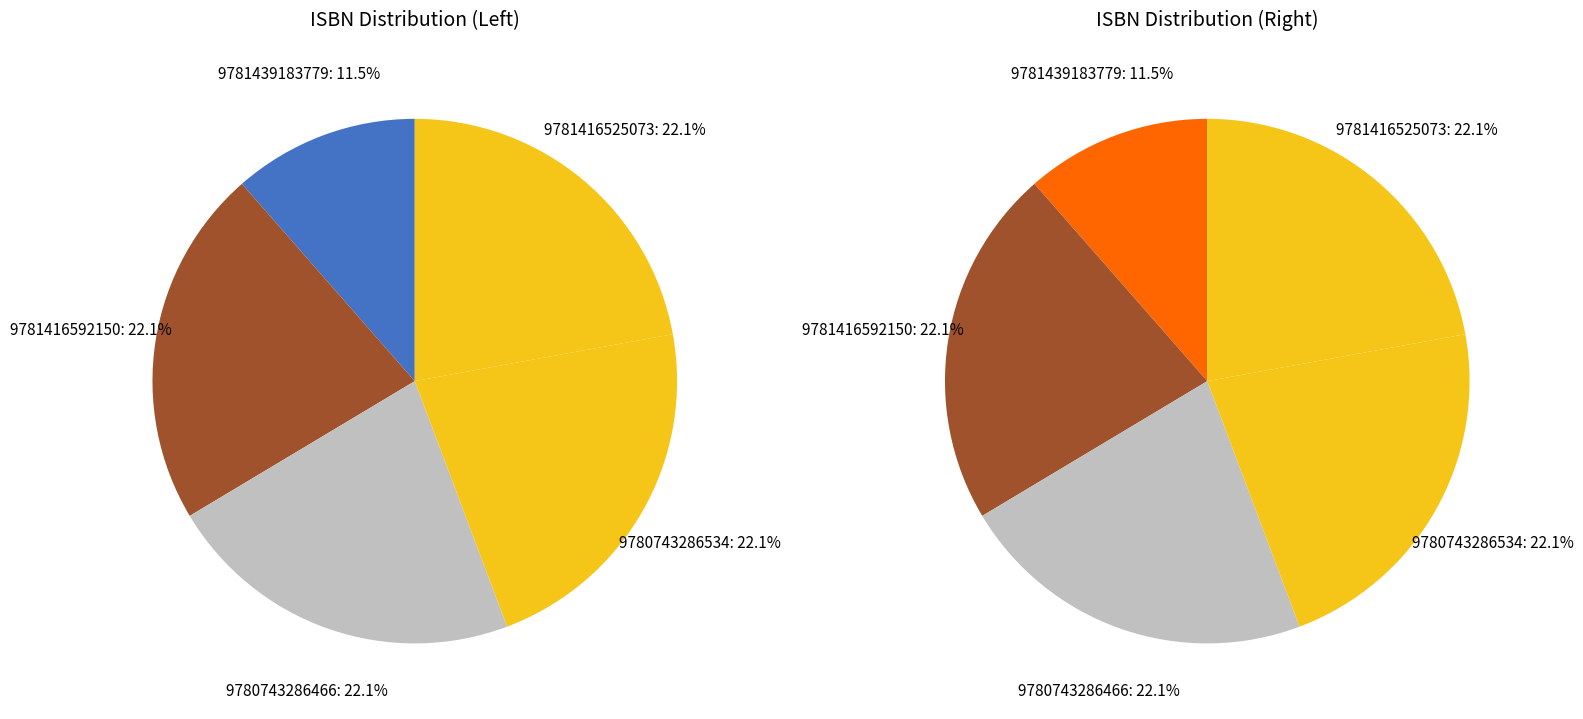

The 9781416525073 slice represents 7% of the pie. True or false?

False